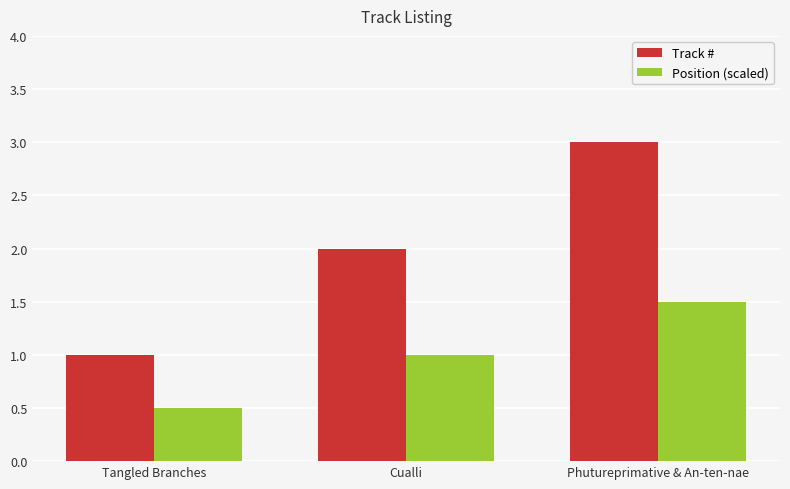

Reading left to right, transcribe all the data shown in this chart.

Track #: Tangled Branches=1.0	Cualli=2.0	Phutureprimative & An-ten-nae=3.0
Position (scaled): Tangled Branches=0.5	Cualli=1.0	Phutureprimative & An-ten-nae=1.5